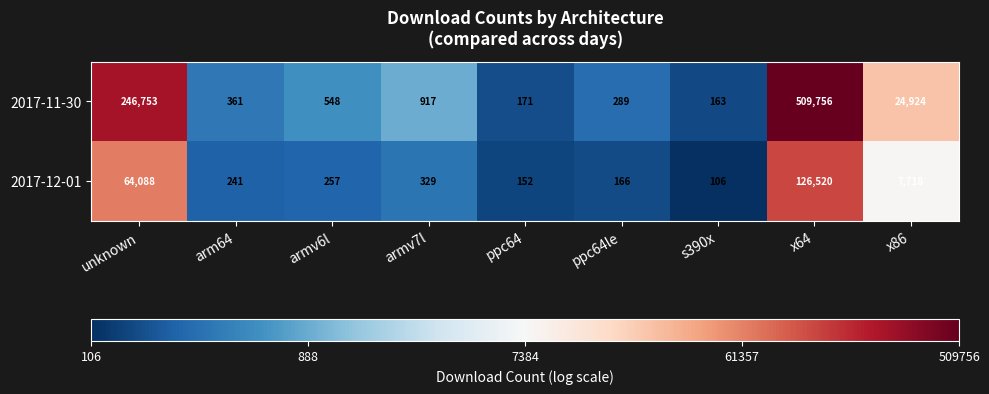

Where does the 2017-12-01 series first go above 257?

unknown